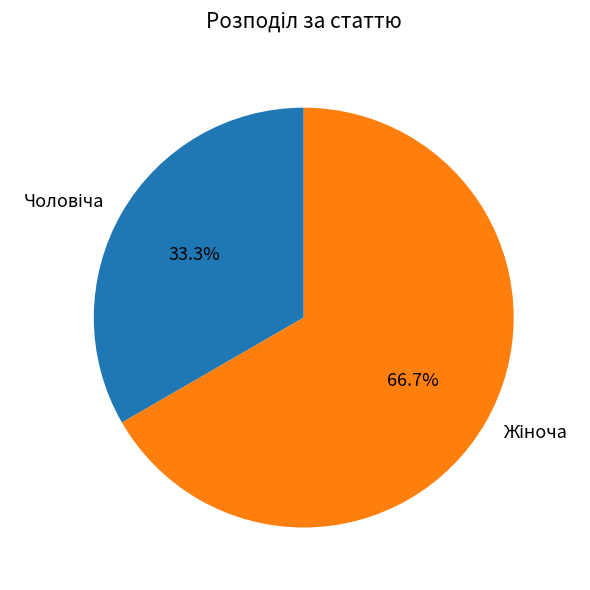

Does any single category account for the majority?

Yes